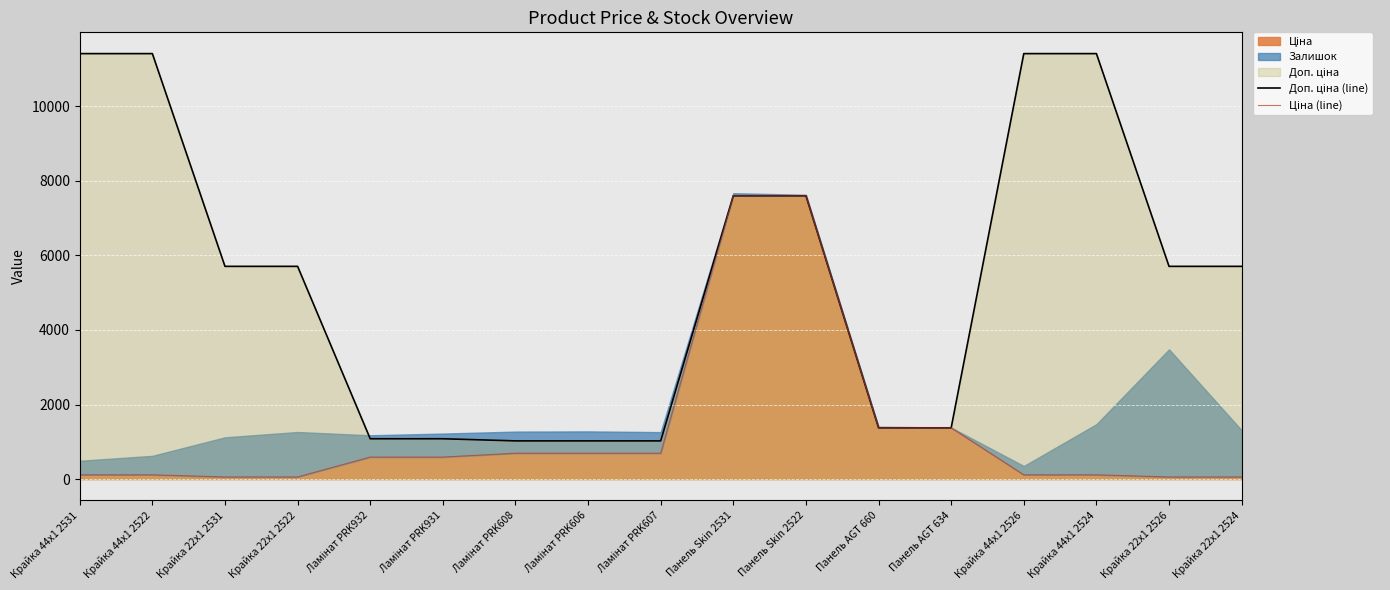

What is the approximate value of Доп. ціна (line) at Крайка 44x1 2531?

11410.0